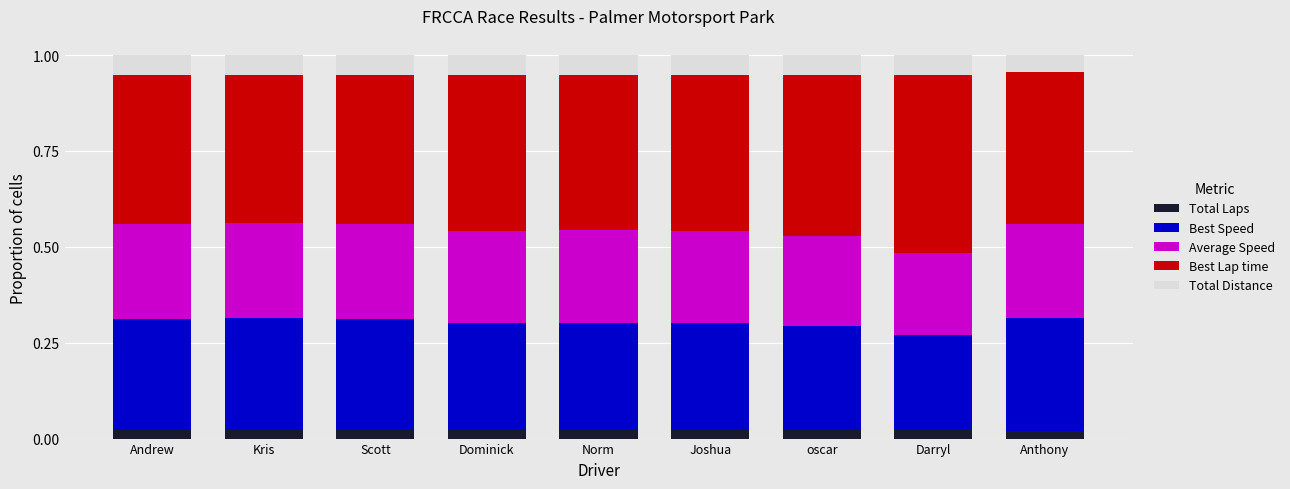

What is the total value across all series at Joshua?

1.0